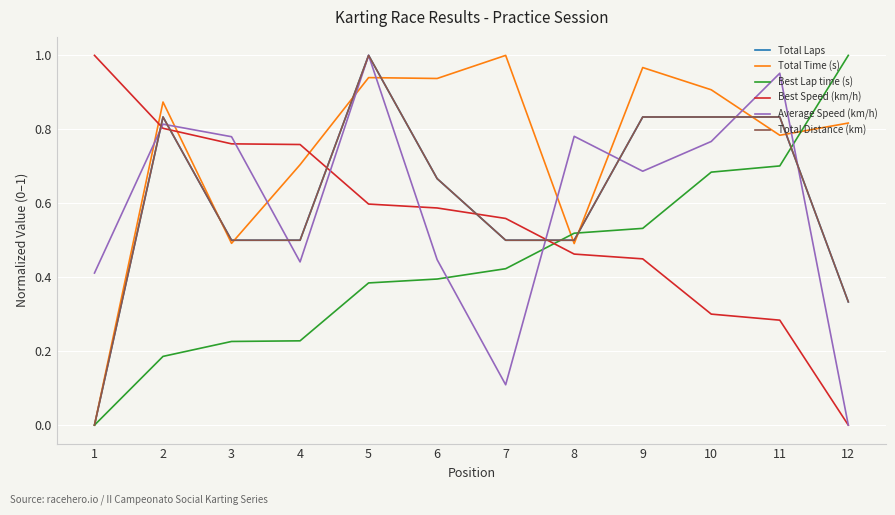

What is the total value across all series at 12?

2.5